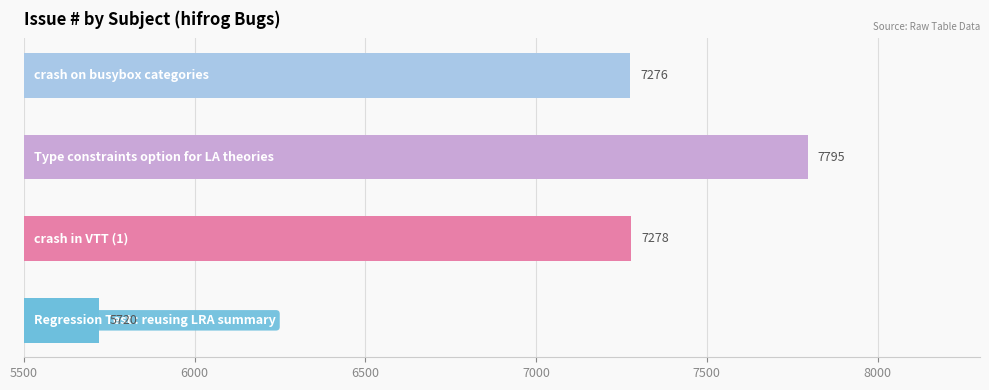

What is the smallest value displayed?

5720